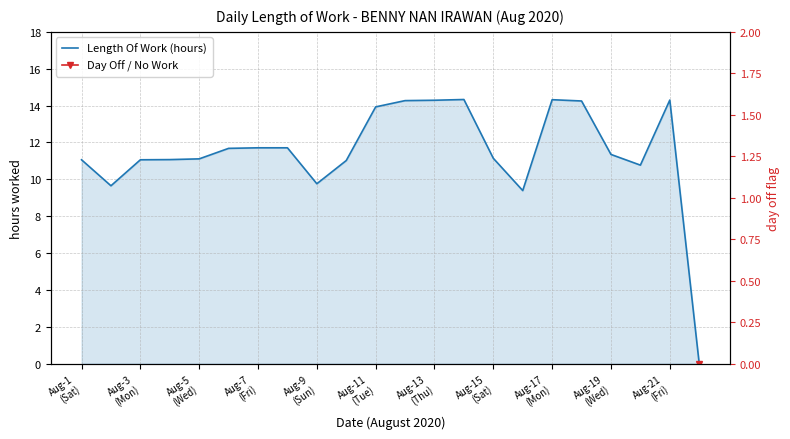

How many data points are less than 11?

5